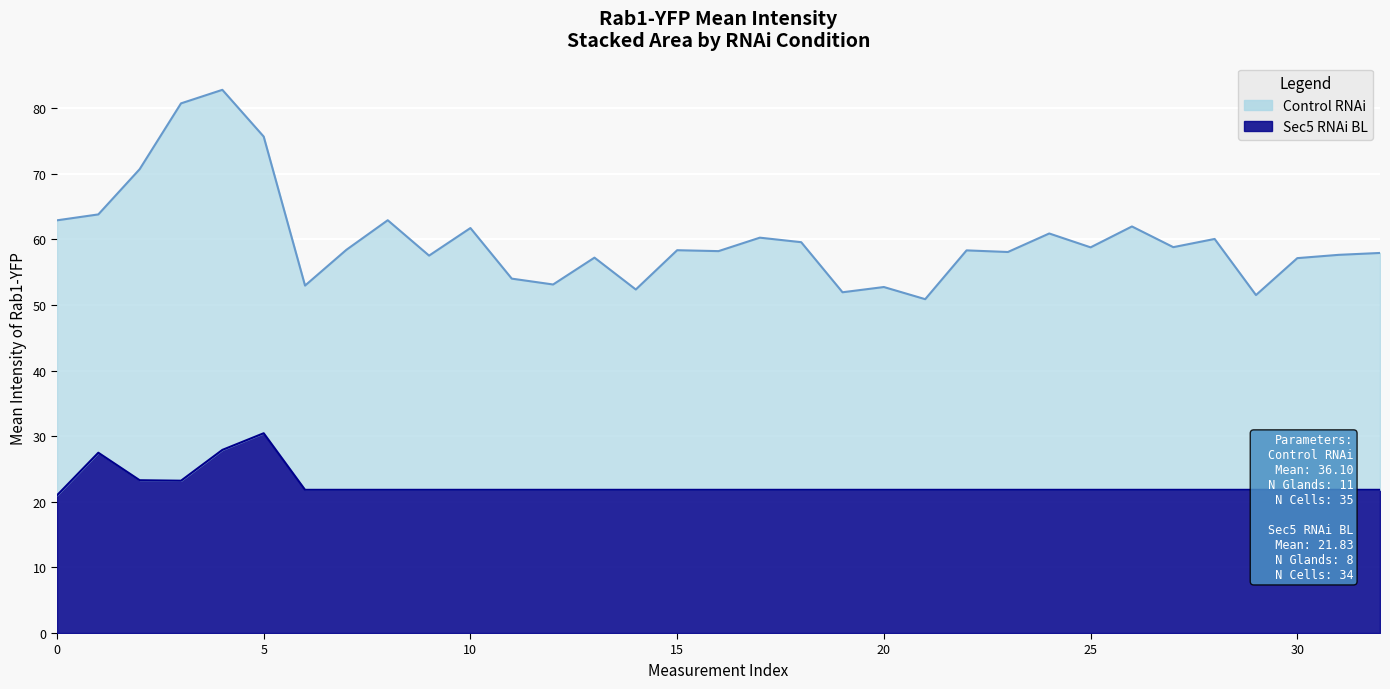

How many data points are above 21?

32